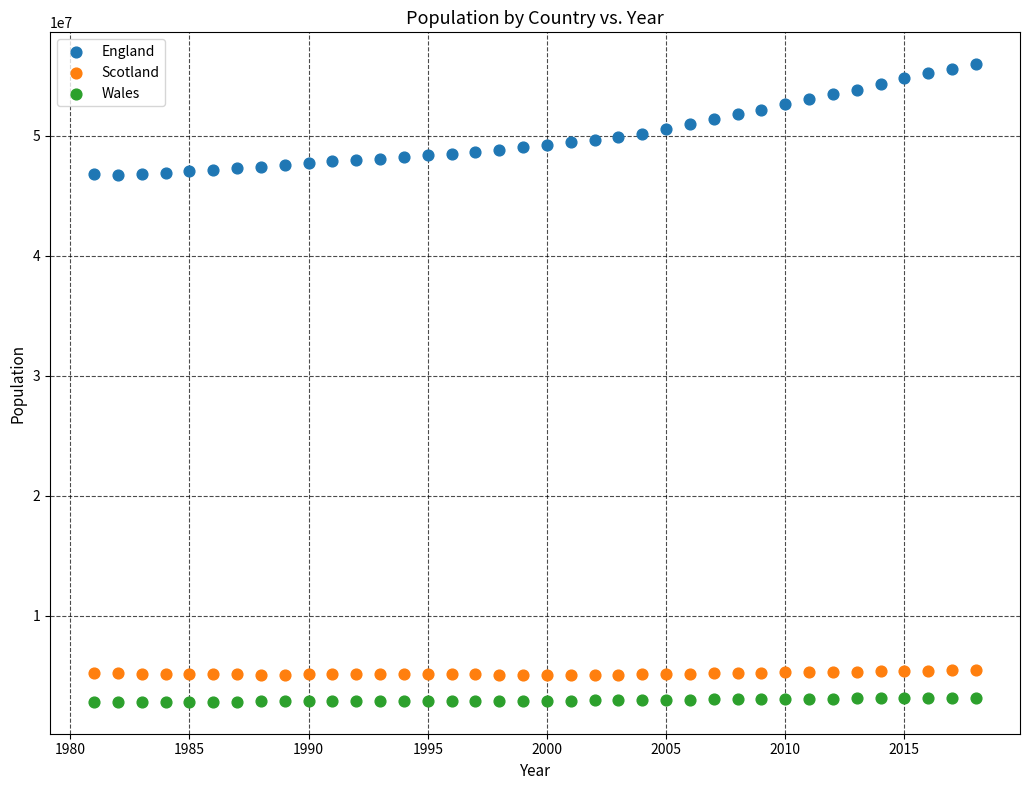

Across all data points, what is the range of X values (max minus min)?

37